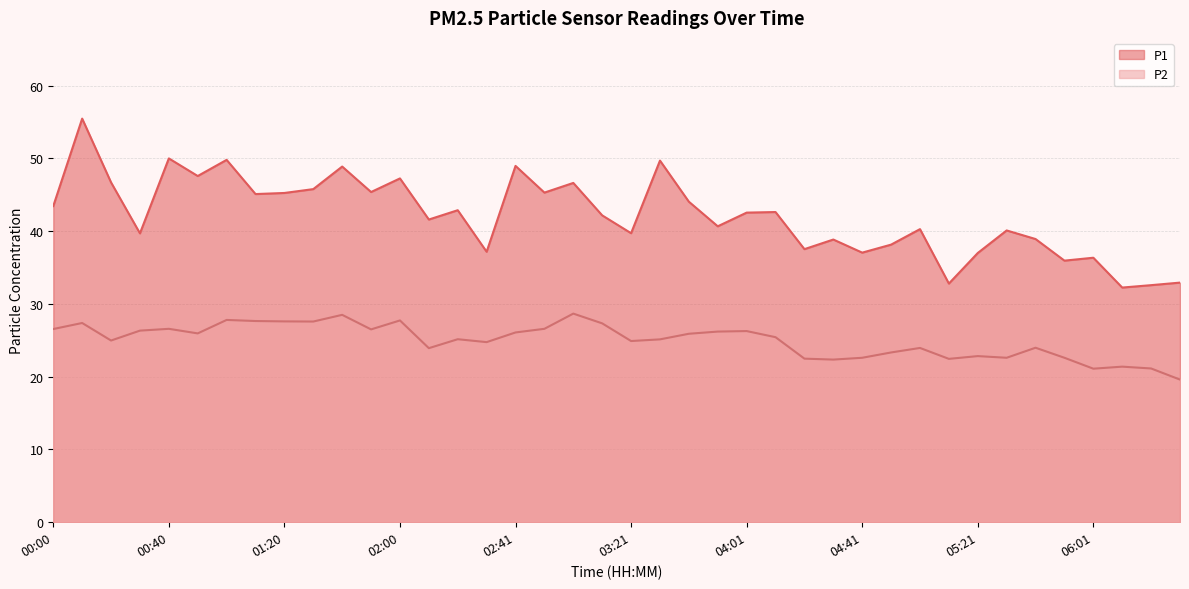

What is the value of the P1 point at the 9th from the left?

45.2